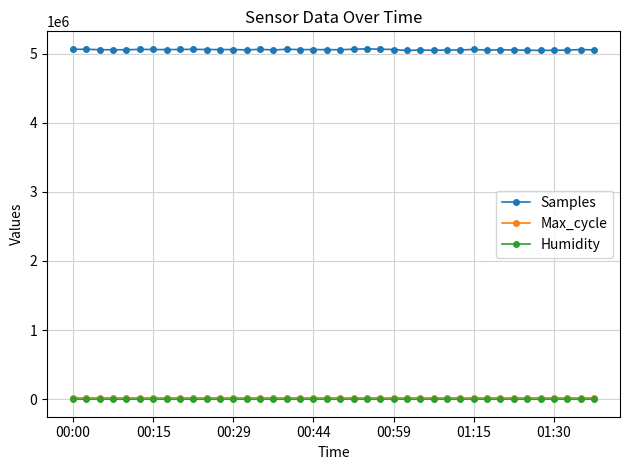

What is the value of the Samples point at the 39th from the left?

5058006.0